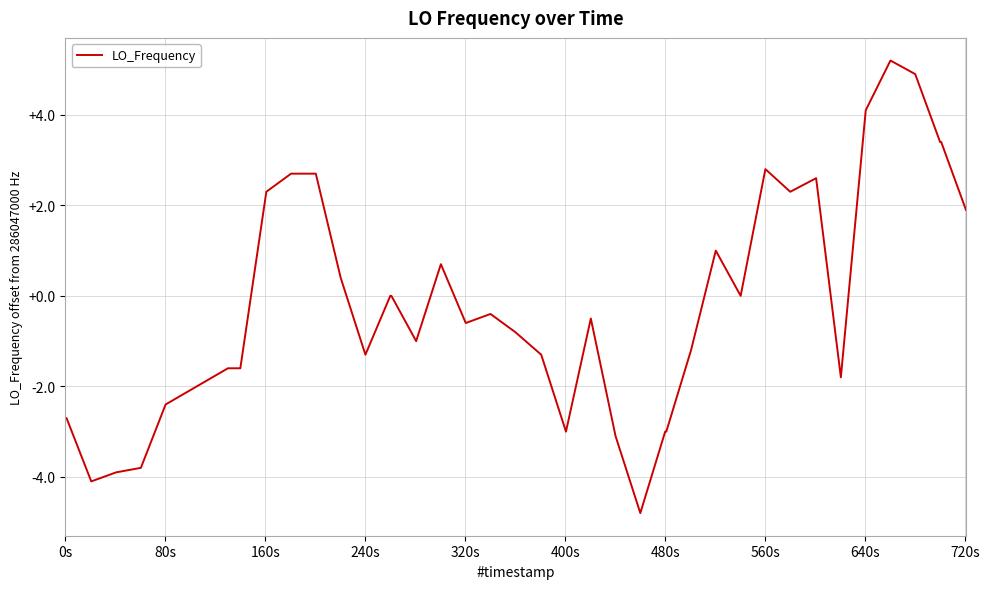

What is the difference between the maximum and minimum values?

10.0